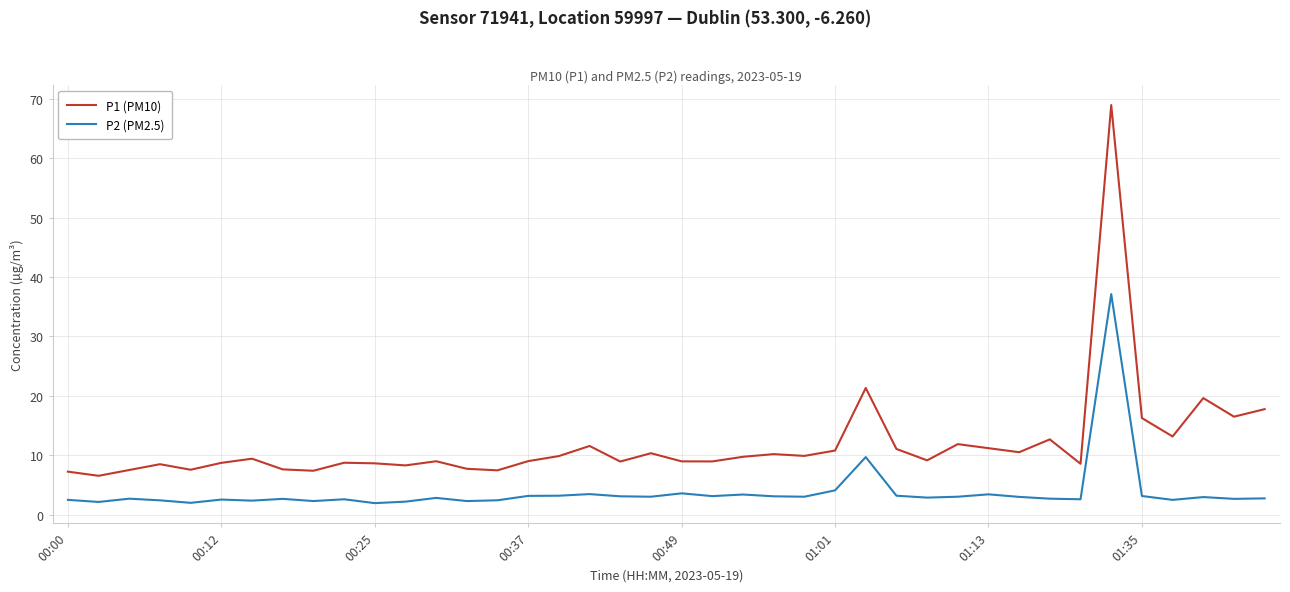

Which series has the widest spread of values?

P1 (PM10)